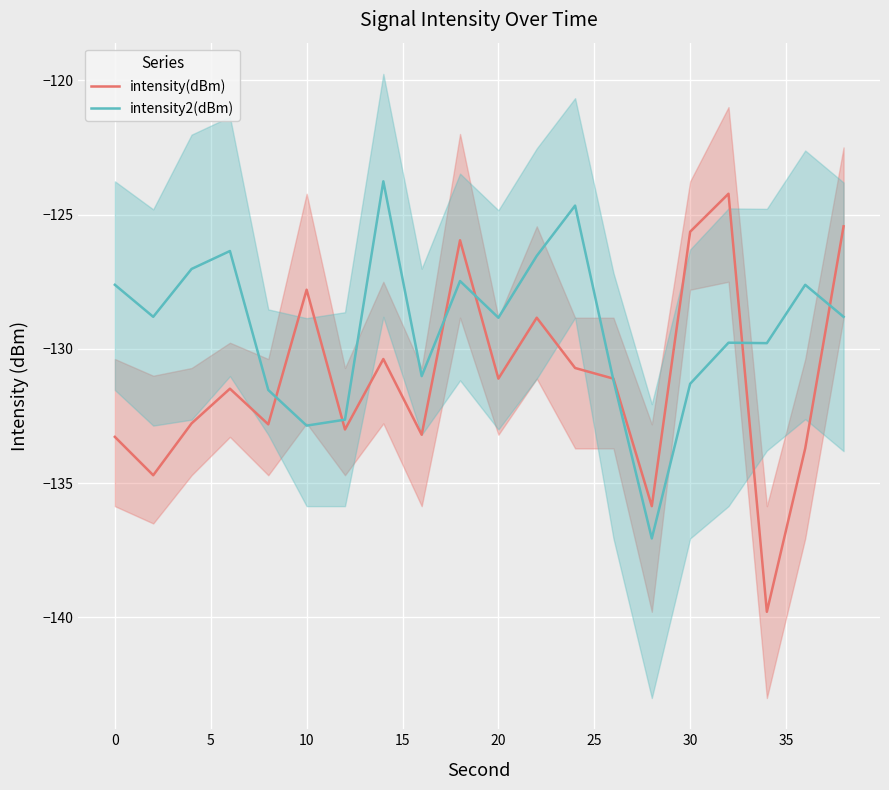

Is it true that intensity(dBm) equals -125.6 at 30?

True